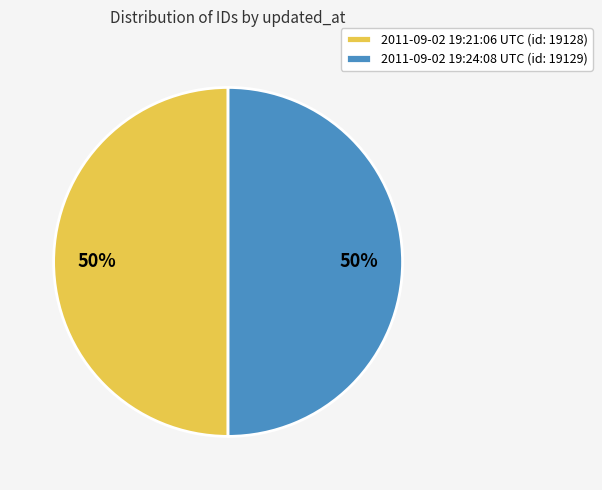

Approximately how many times larger is the value at 2011-09-02 19:24:08 UTC compared to 2011-09-02 19:21:06 UTC?

1.0